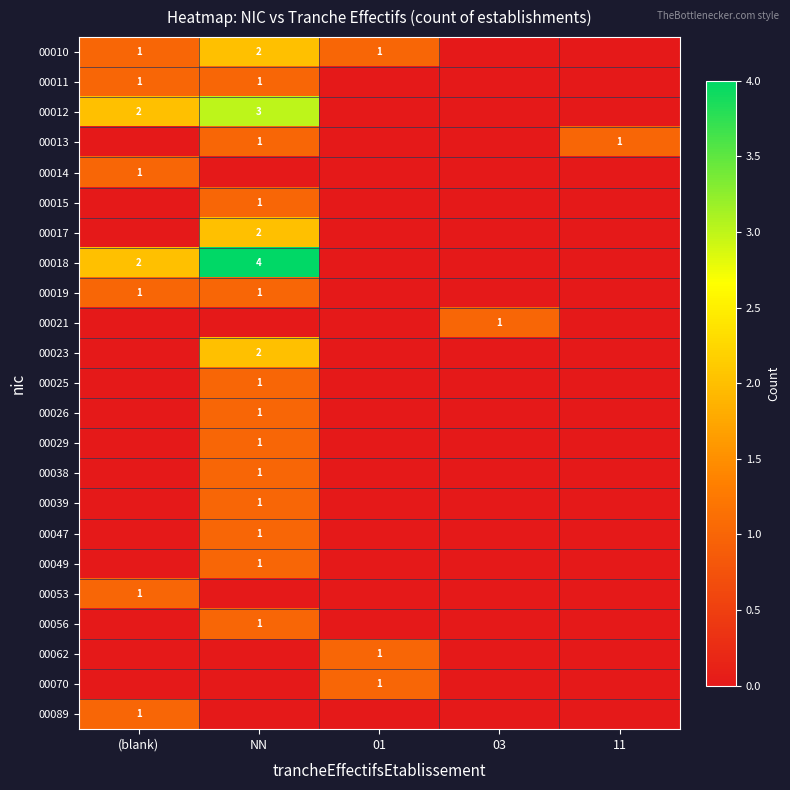

The value of 00025 at NN is 1. True or false?

True